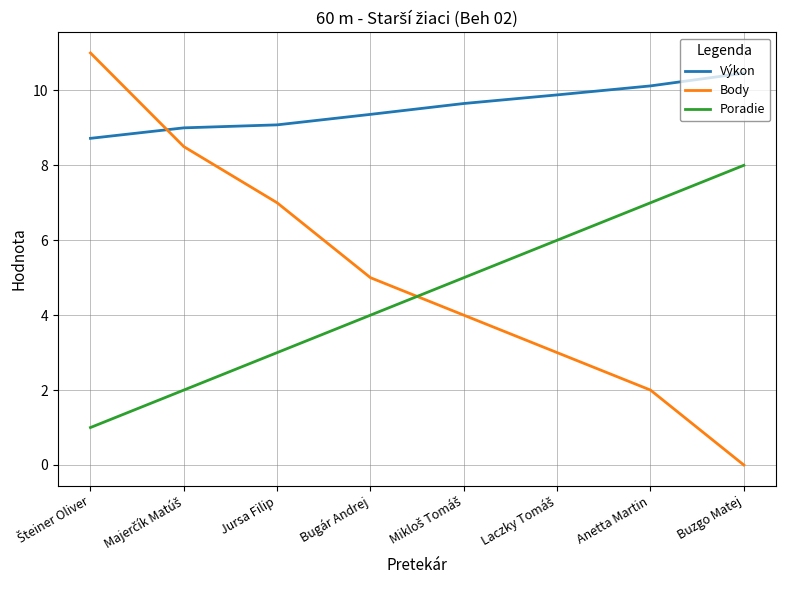

At how many categories does at least one series exceed 8?

8